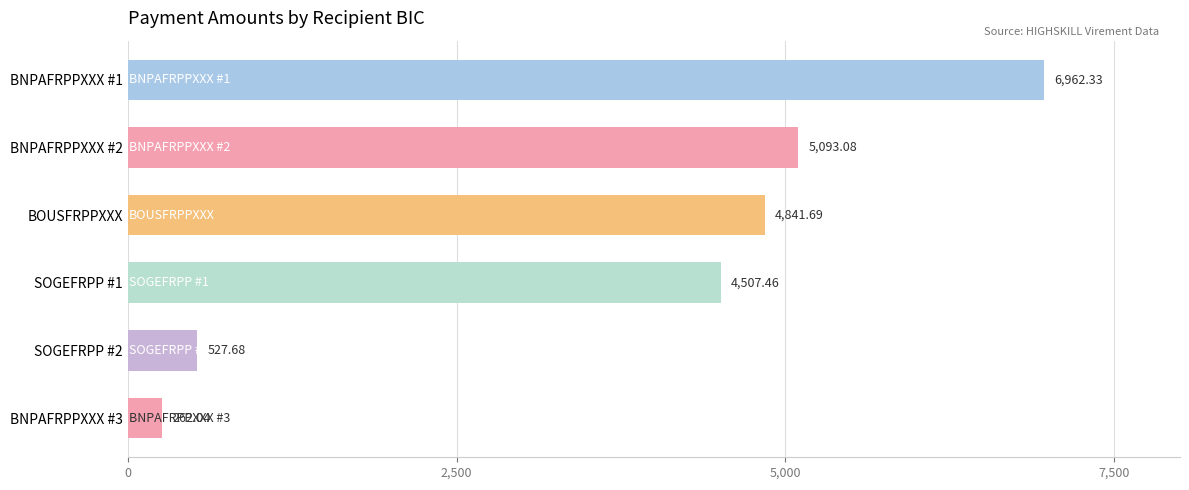

What is the maximum value shown in the chart?

6962.3